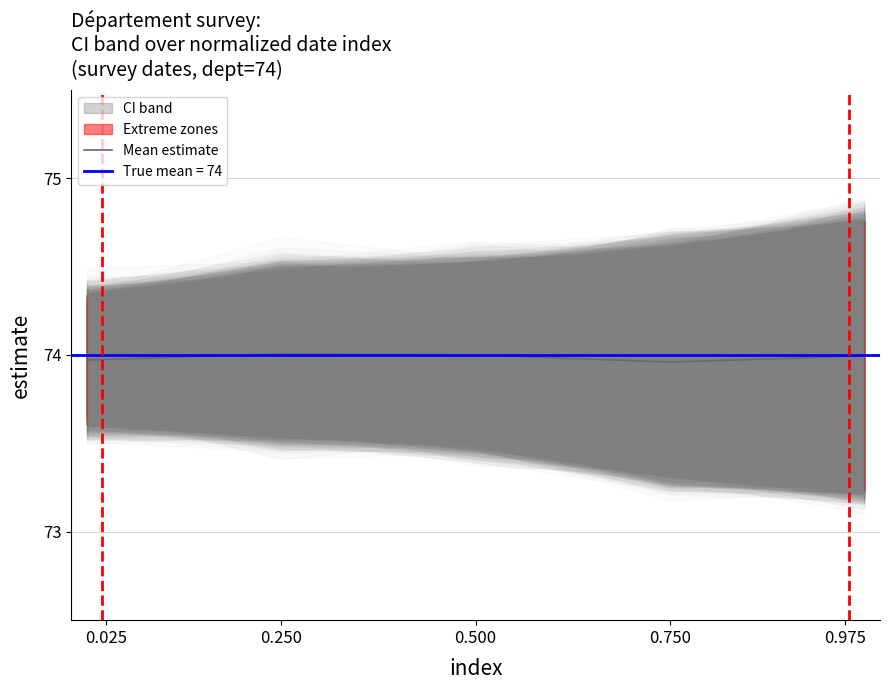

What is the value of the 3rd point from the left?

74.0